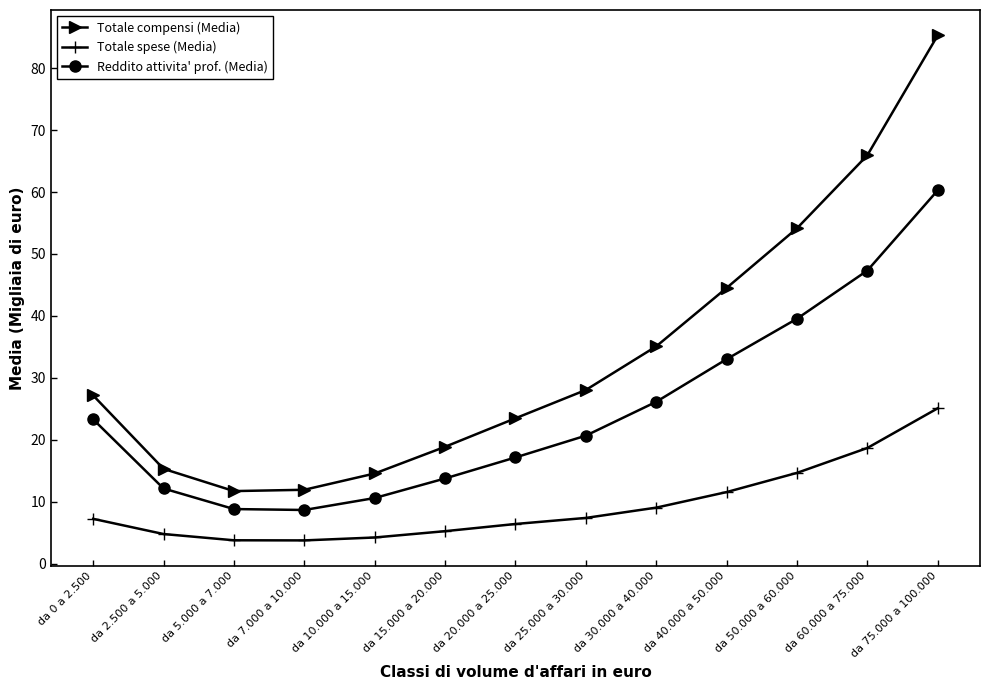

What is the maximum value for Totale compensi (Media)?

85.3